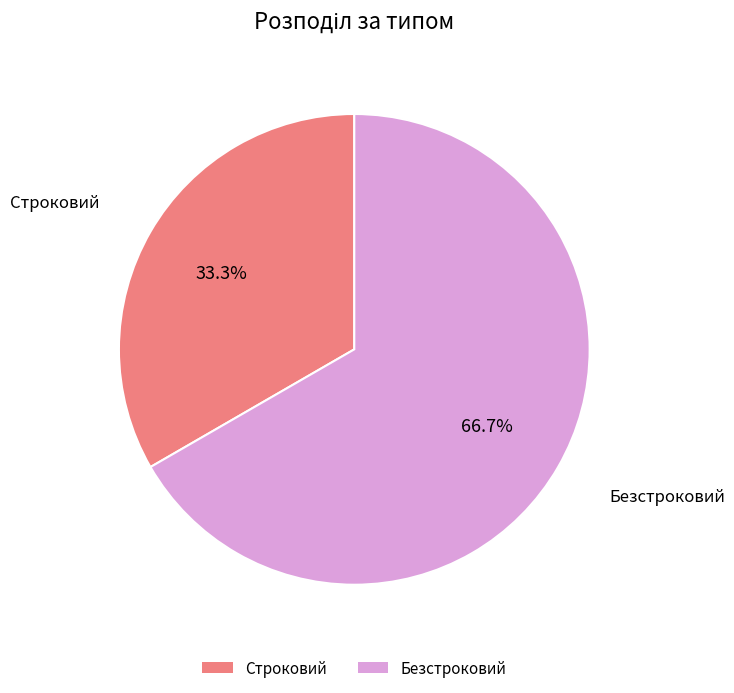

How many segments does this pie chart have?

2